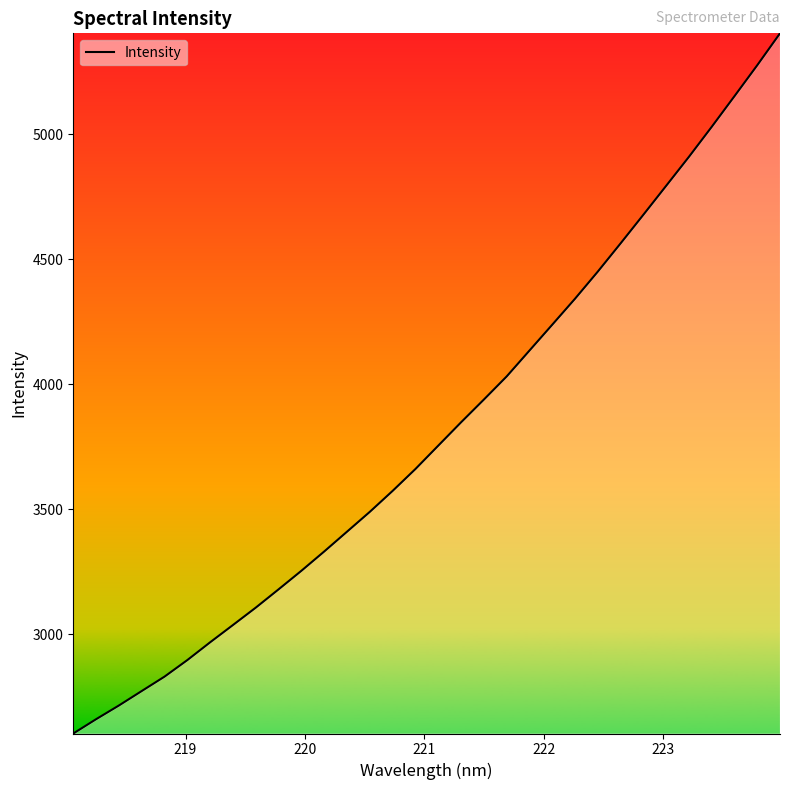

What is the maximum value shown in the chart?

5404.4